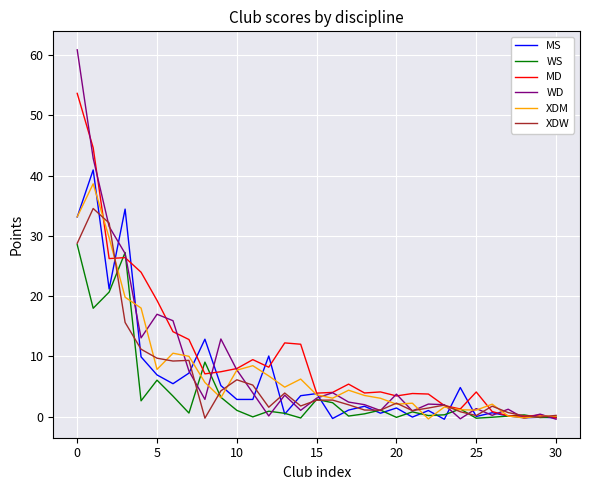

Which series has the largest range (max minus min)?

WD